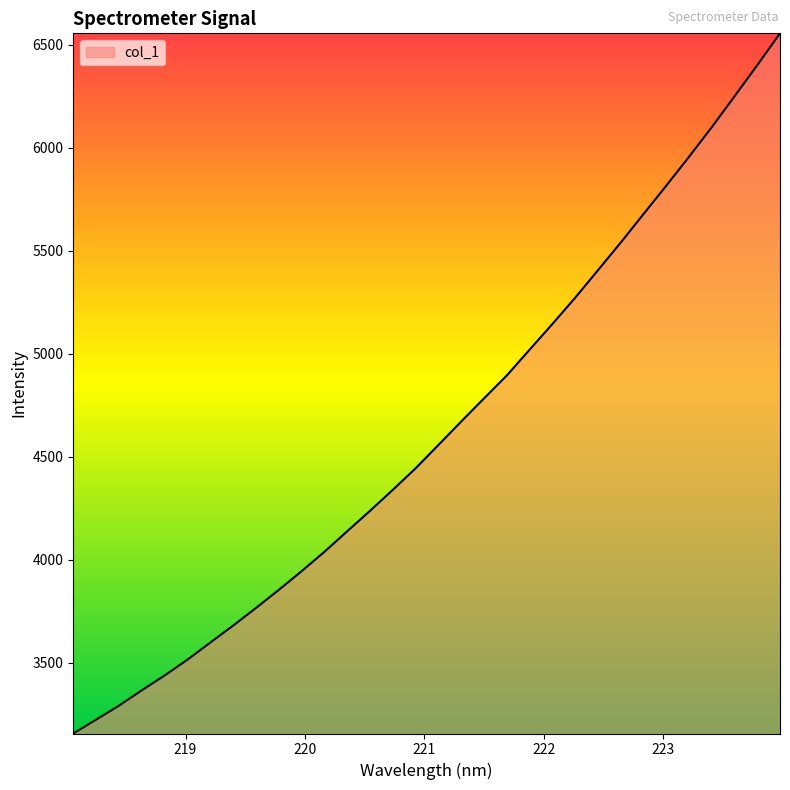

What is the smallest value displayed?

3157.6